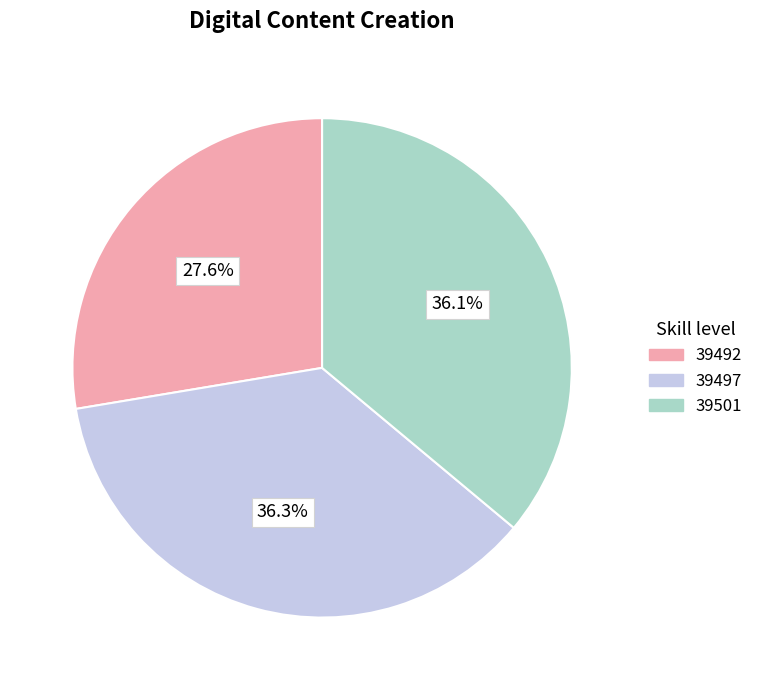

How many segments does this pie chart have?

3